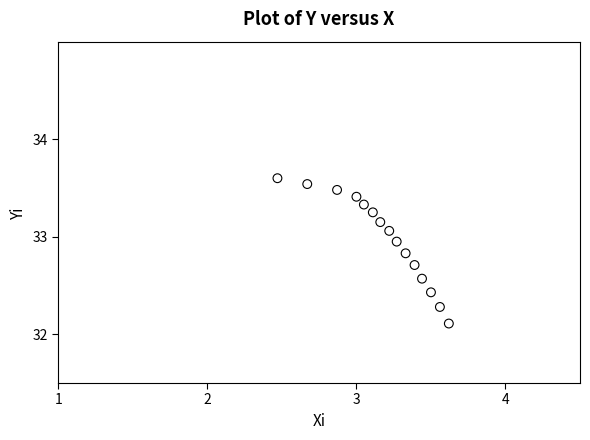

What Y value in the scatter plot is closest to 32?

32.1